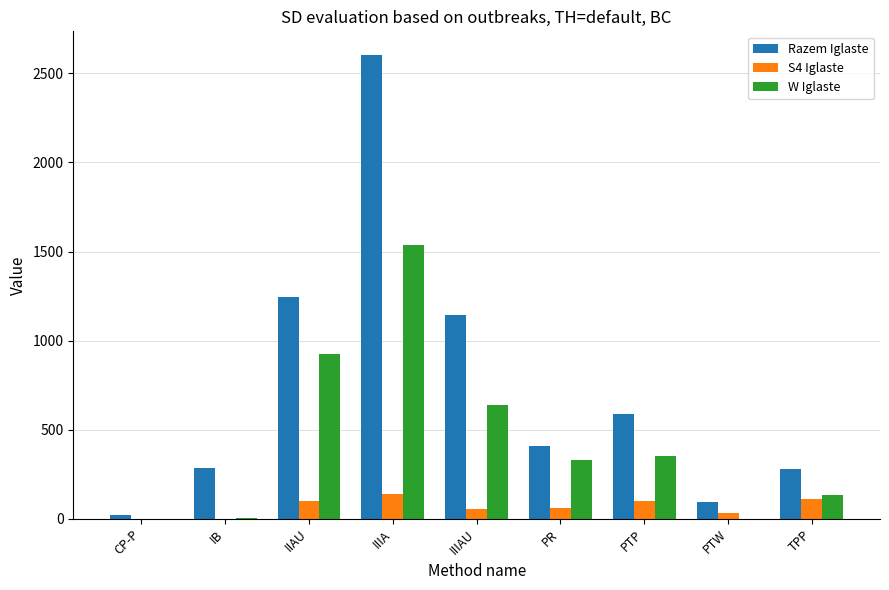

The Razem Iglaste series shows 67 at TPP. True or false?

False